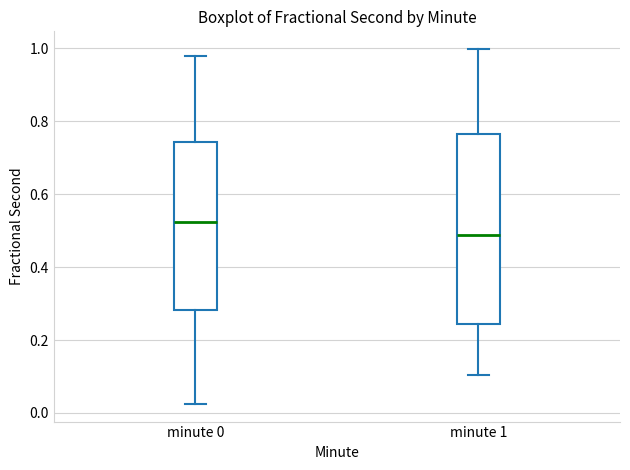

Reading left to right, transcribe this box plot: for each box, give where its median line is, the range the box spans, and where its two whiskers end, as read against the y-axis. The values are not printed on the chart, so give them approximately, as read against the axis.

minute 0: median 0.52, box 0.28 to 0.74, whiskers 0.02 to 0.98
minute 1: median 0.48, box 0.24 to 0.76, whiskers 0.10 to 1.00